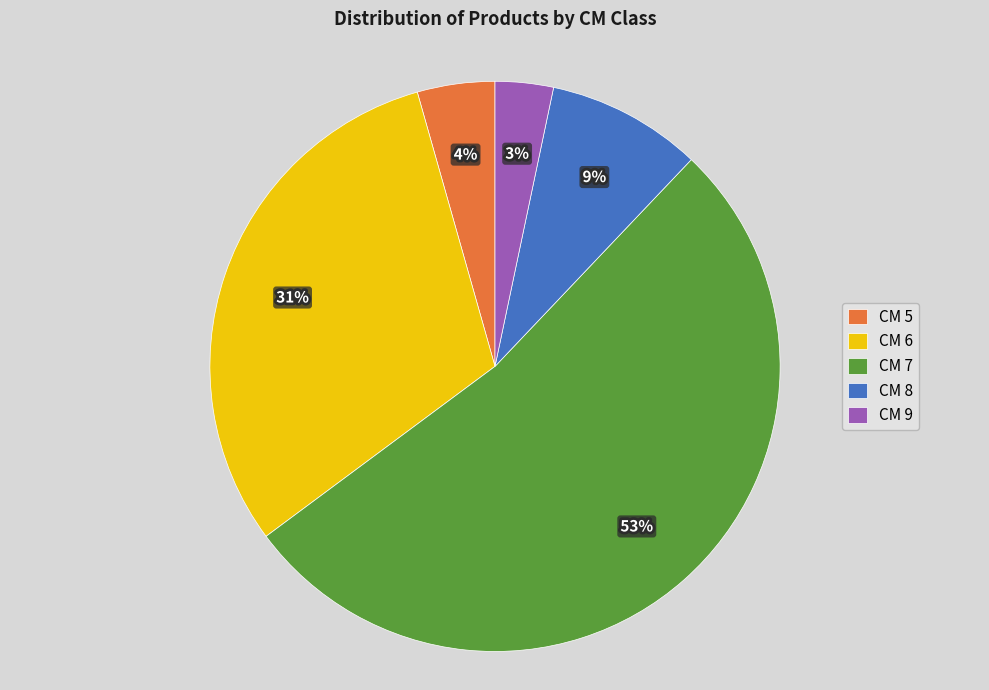

To the nearest percent, what portion does CM 5 represent?

4%